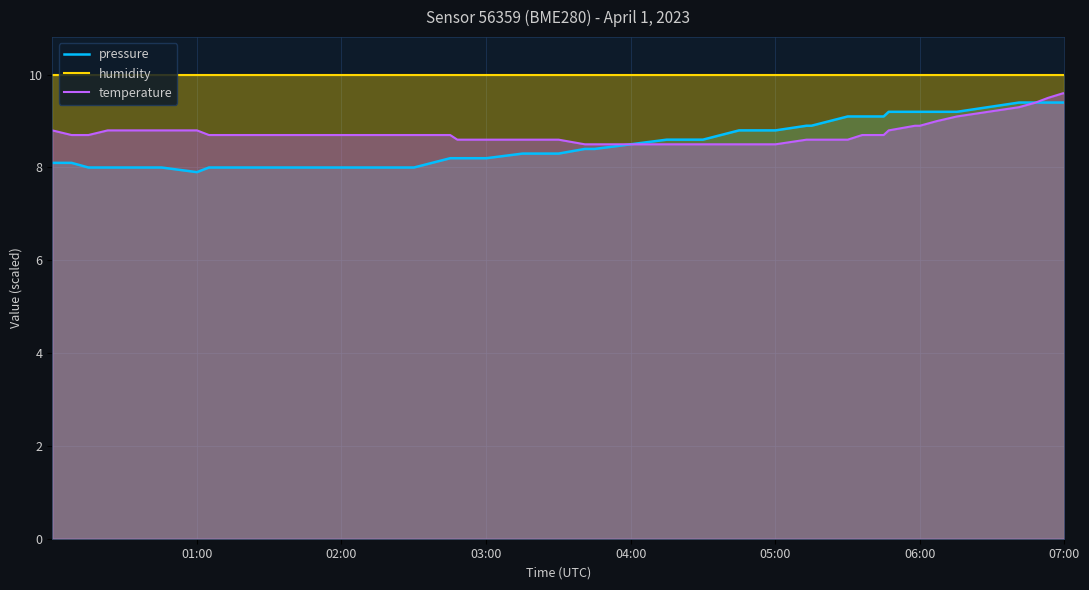

Which series has the widest spread of values?

pressure